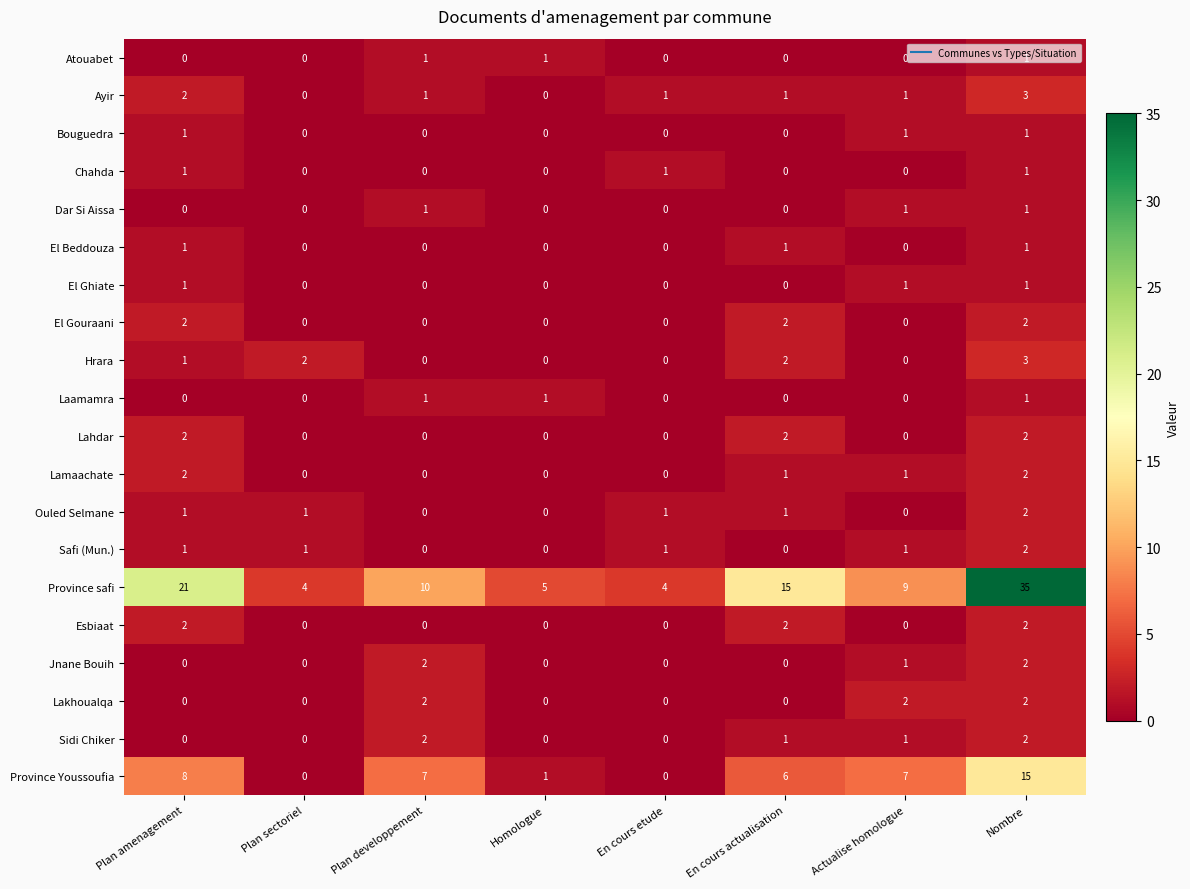

Which series has the largest range (max minus min)?

Province safi